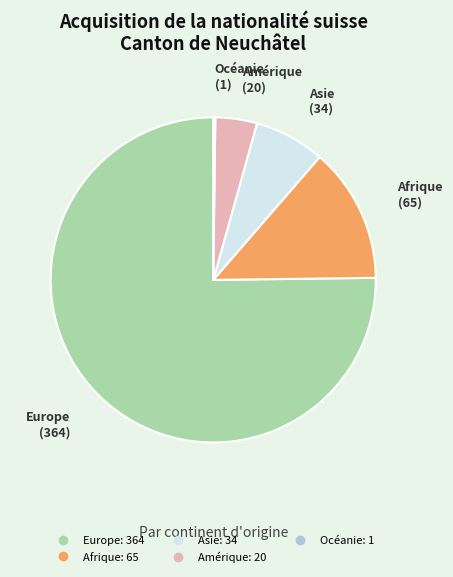

Is it true that Asie is 14% of the pie?

False